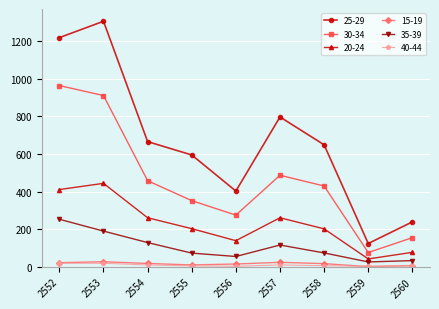

Where does the 15-19 series first go above 17?

2552